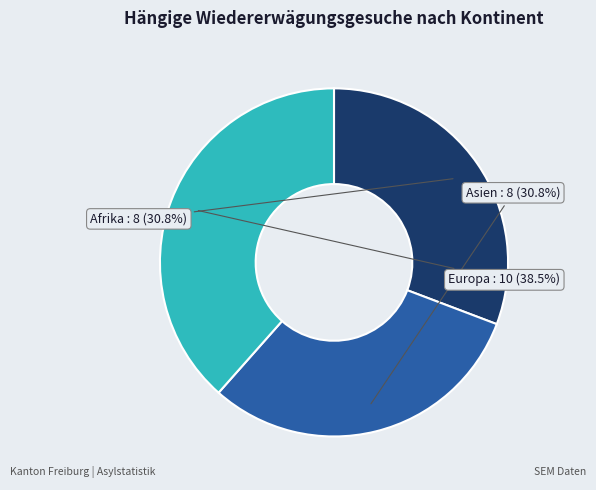

Which has a higher value, Asien or Europa?

Europa